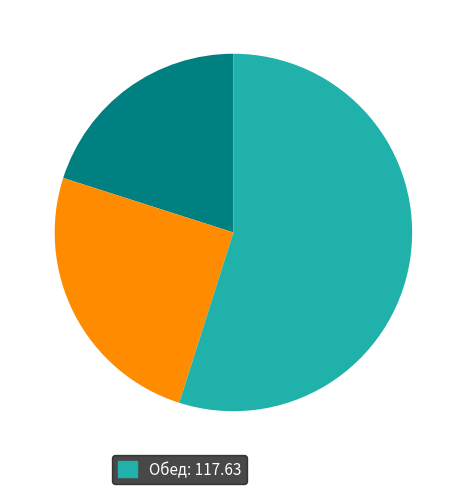

Does any single category account for the majority?

Yes